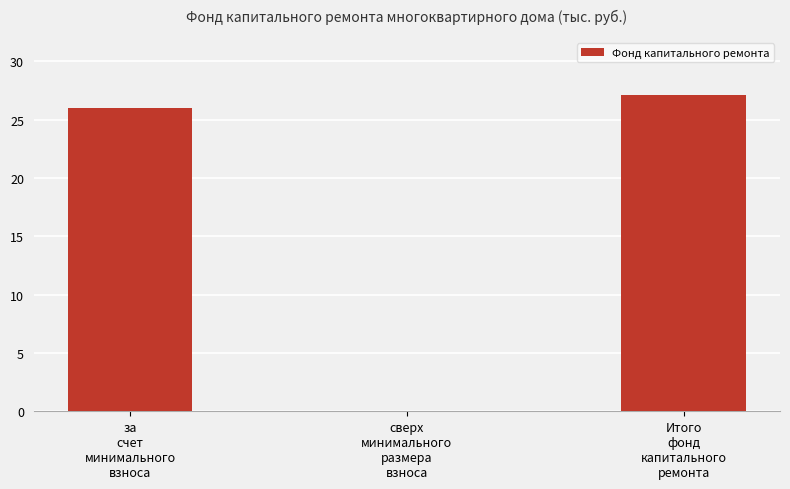

What is the greatest value displayed?

27.1